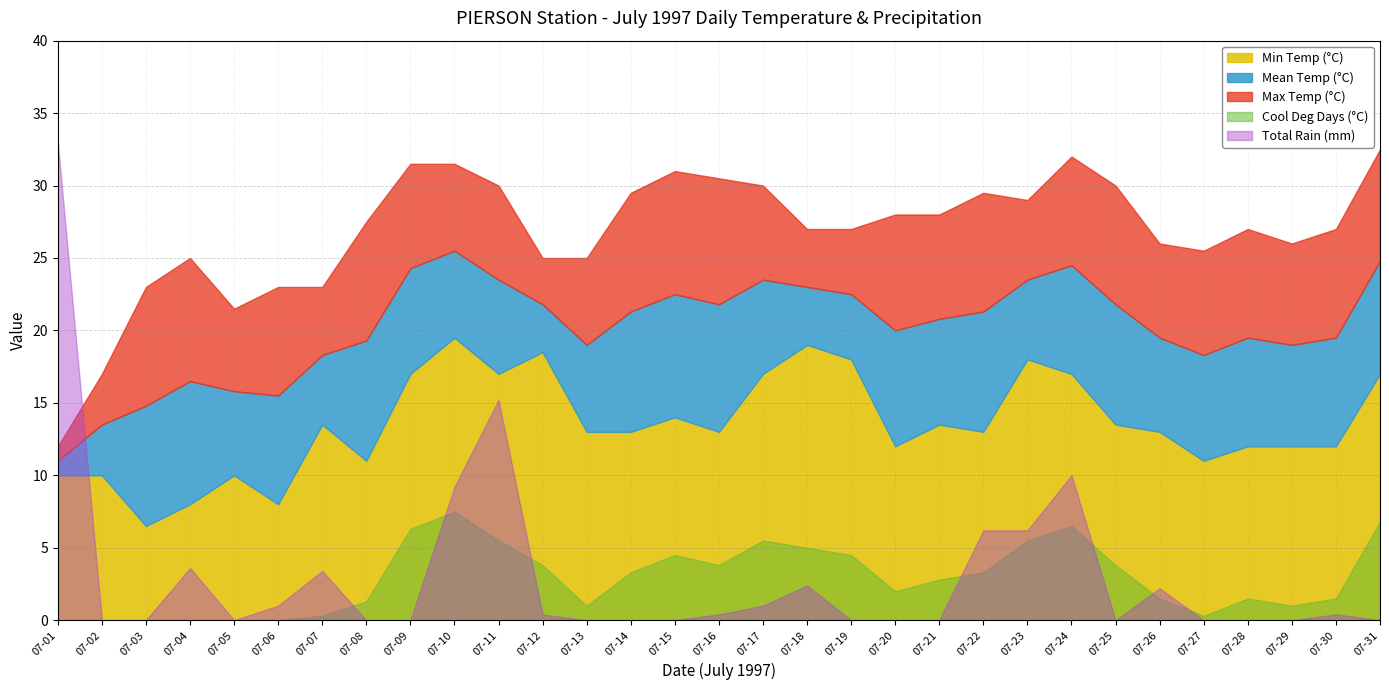

What is the sum of the Max Temp (°C) values at 07-10 and 07-14?

61.0